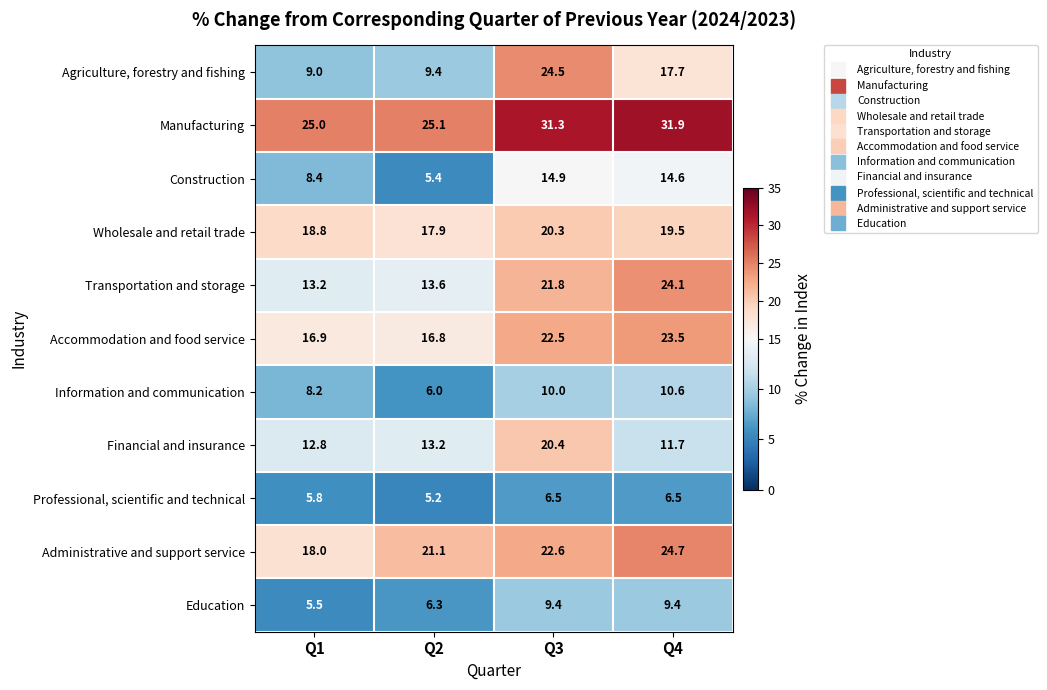

What is the difference between the maximum and minimum values in the Financial and insurance series?

8.7